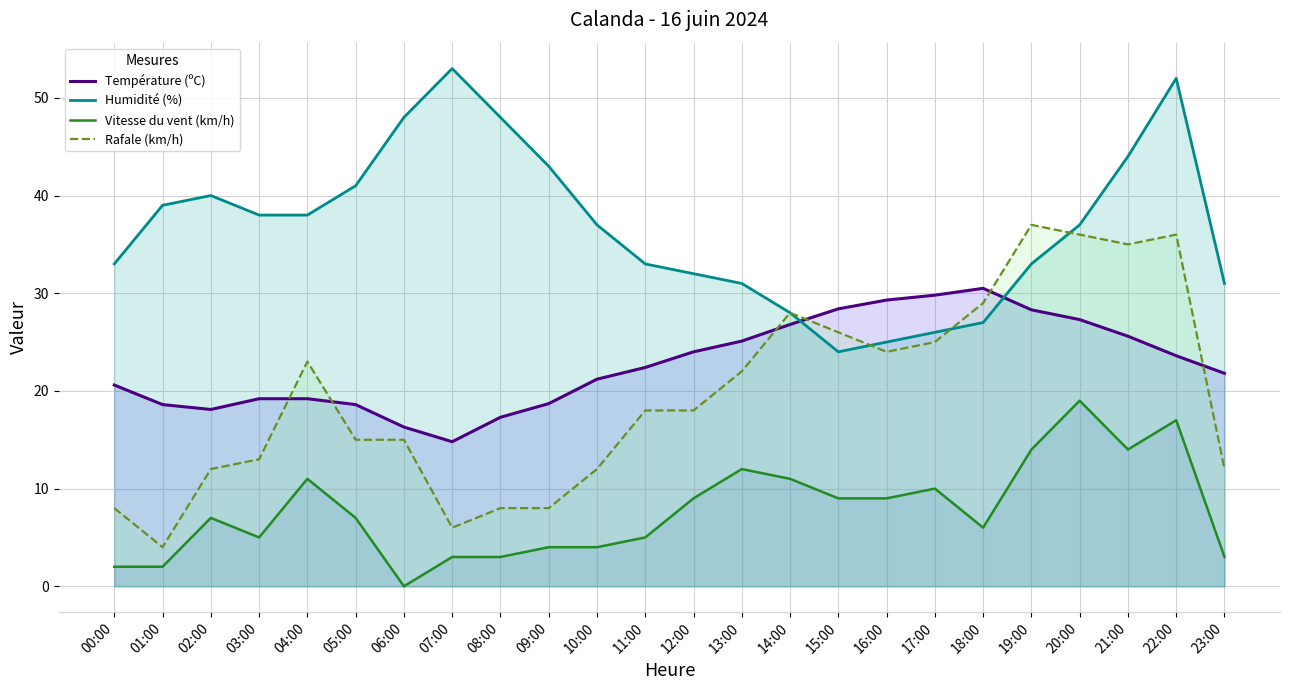

True or false: Vitesse du vent (km/h) and Température (ºC) intersect in this chart.

False